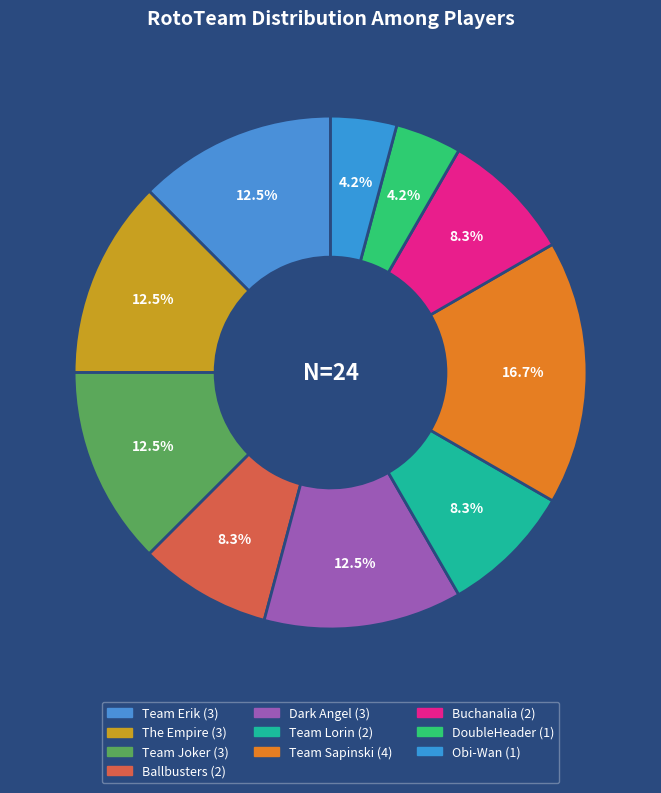

Combined, do Team Lorin and Buchanalia account for over 50%?

No